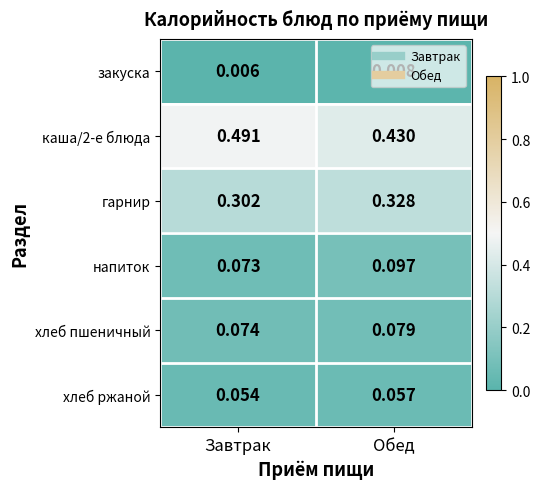

Which category has the highest value in the напиток series?

Обед